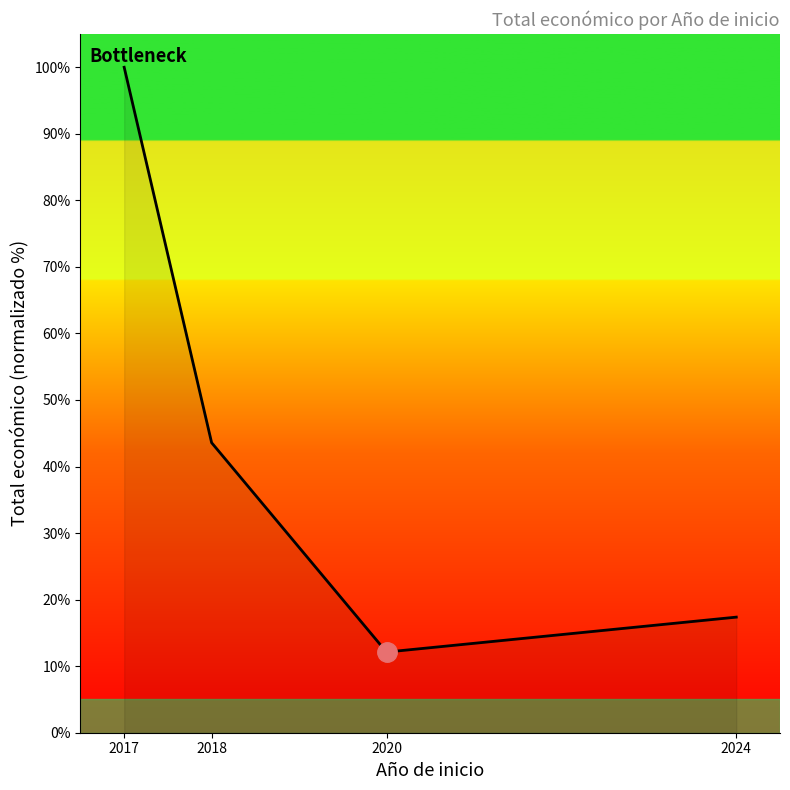

True or false: there are more than 2 points higher than both neighbors.

False